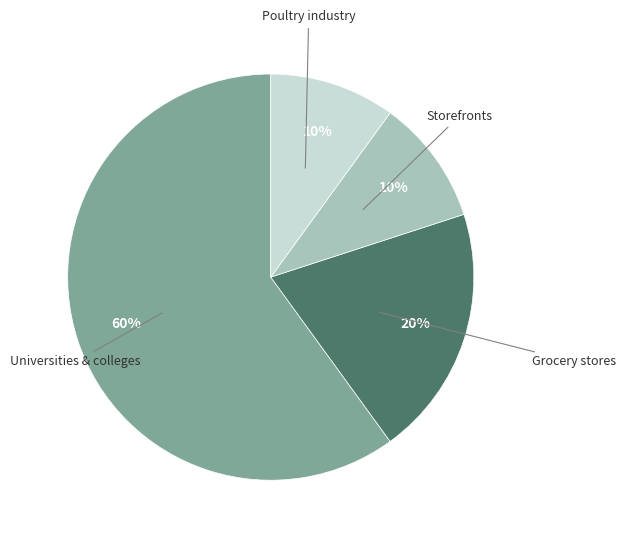

Does any single category account for the majority?

Yes